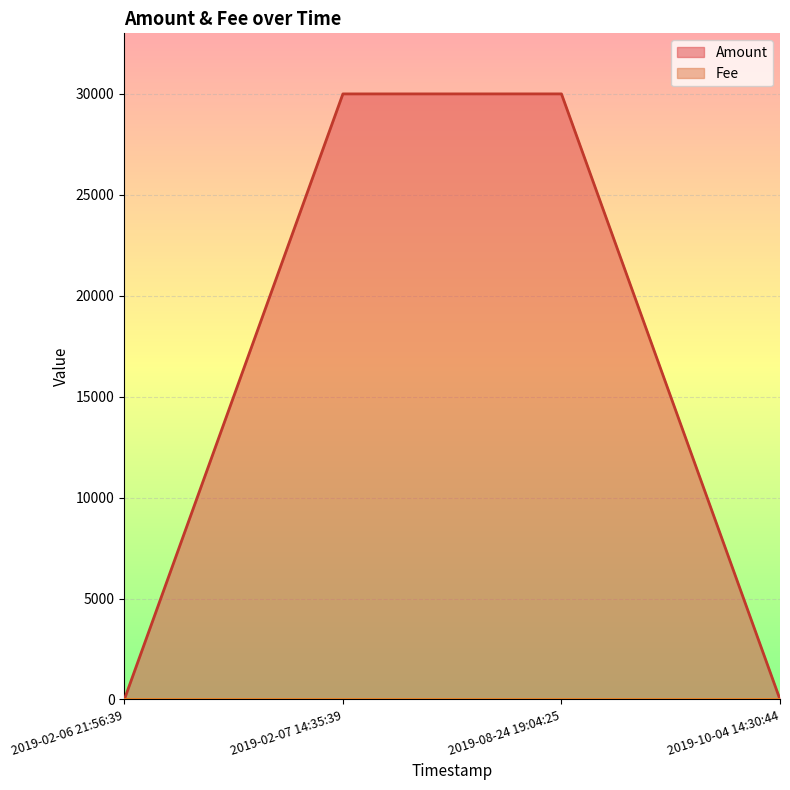

What is the maximum value shown in the chart?

30000.9